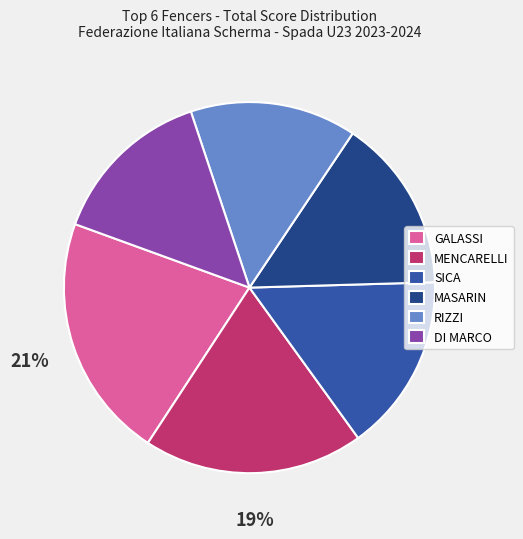

The SICA slice represents 30% of the pie. True or false?

False